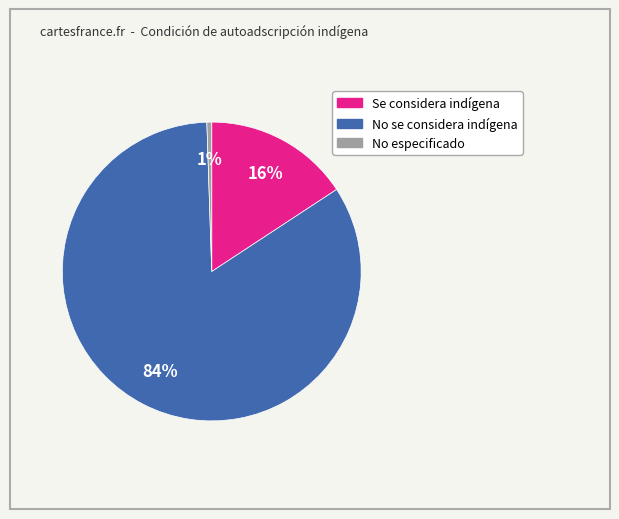

Count the number of slices in the pie.

3